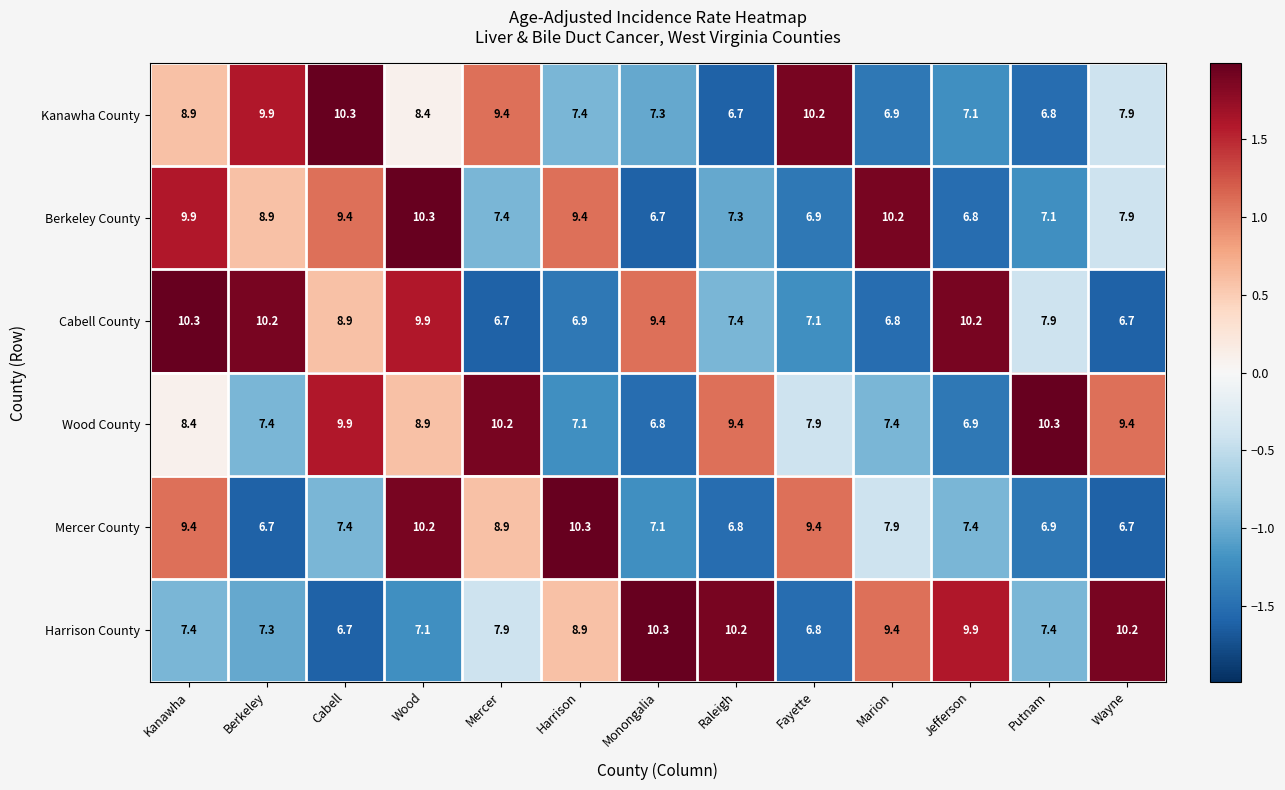

How many distinct data groups are displayed?

6